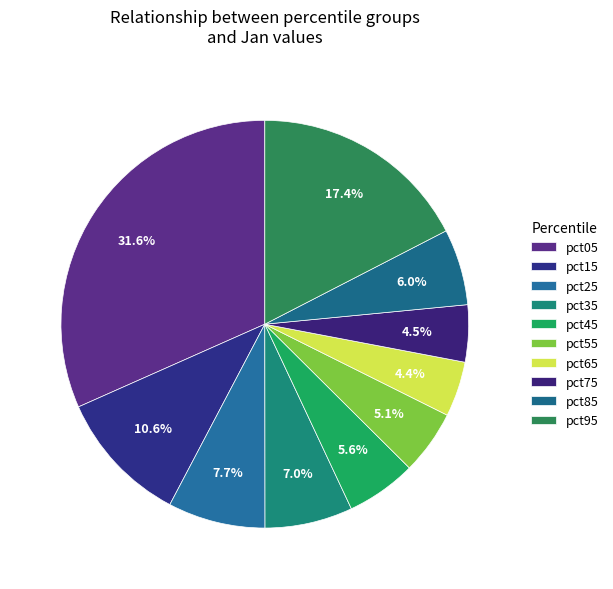

To the nearest percent, what percentage of the pie is pct45?

6%